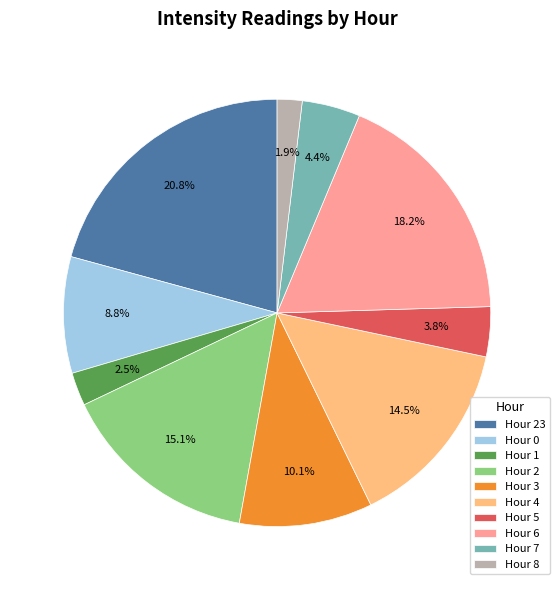

Is there a majority slice in this chart?

No